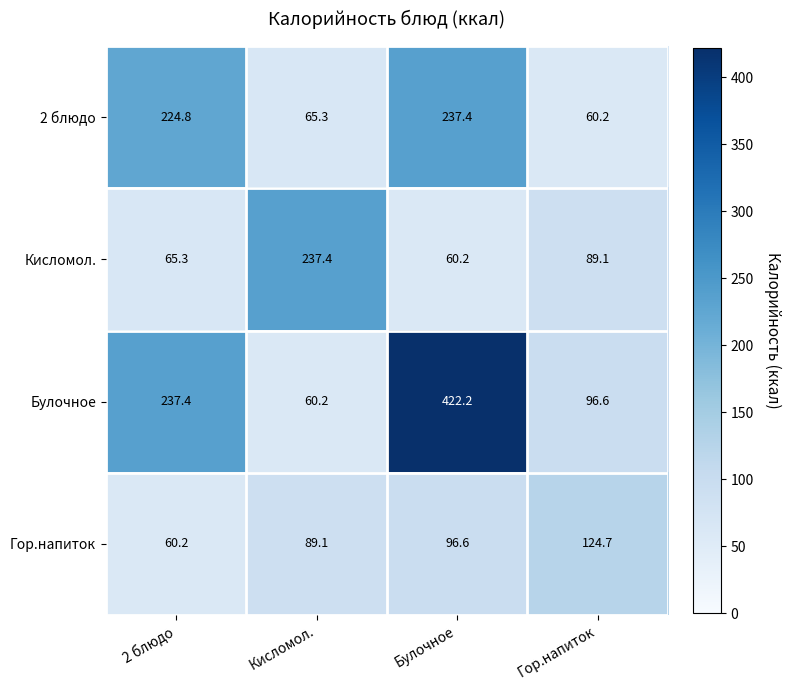

Where is Булочное nearest to the value 241?

2 блюдо